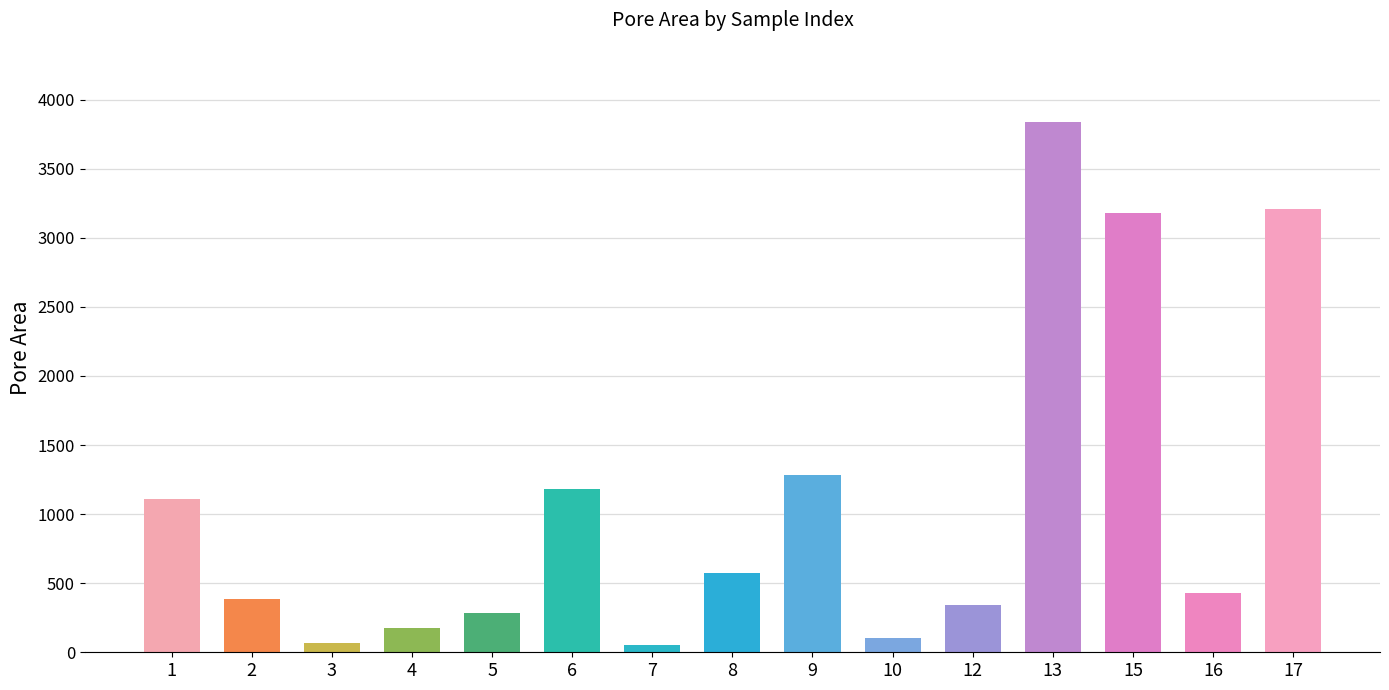

What is the maximum value shown in the chart?

3836.6